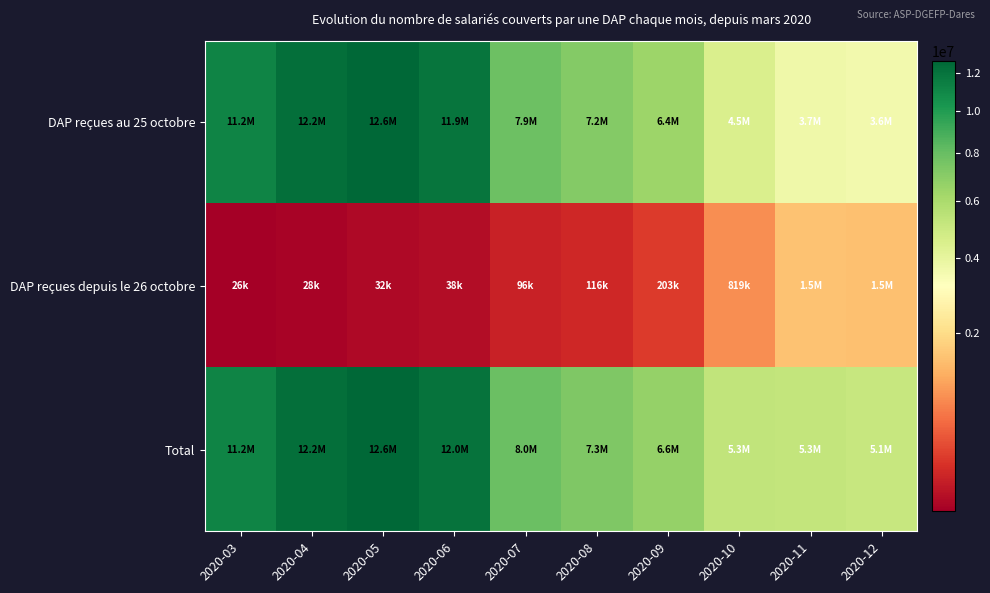

What is the smallest value displayed?

26411